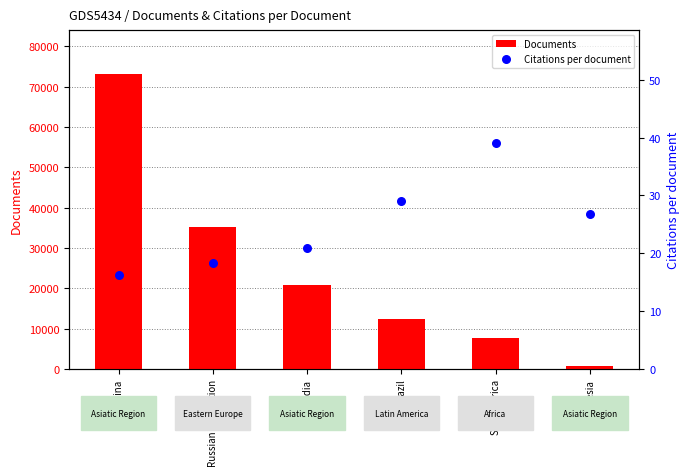

At which category is the sum across all series the highest?

China